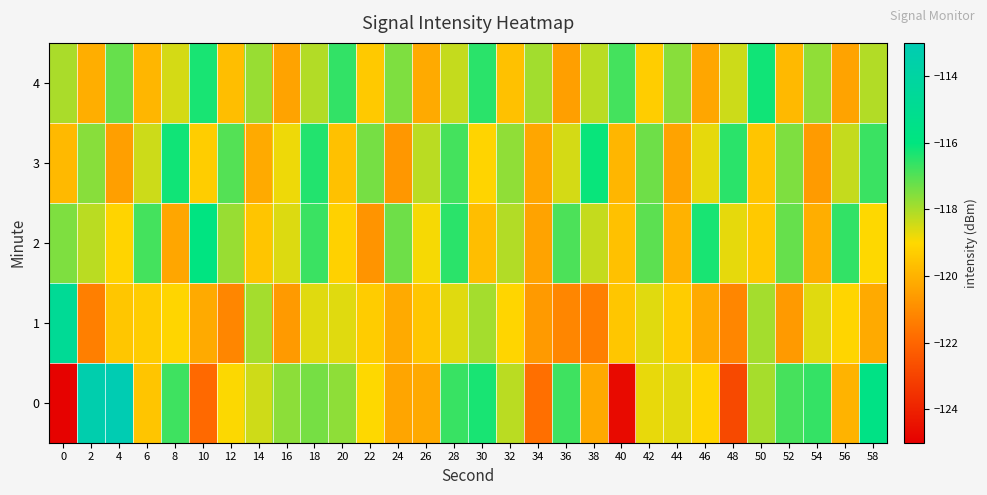

What is the difference between the highest and lowest values at 36?

4.4